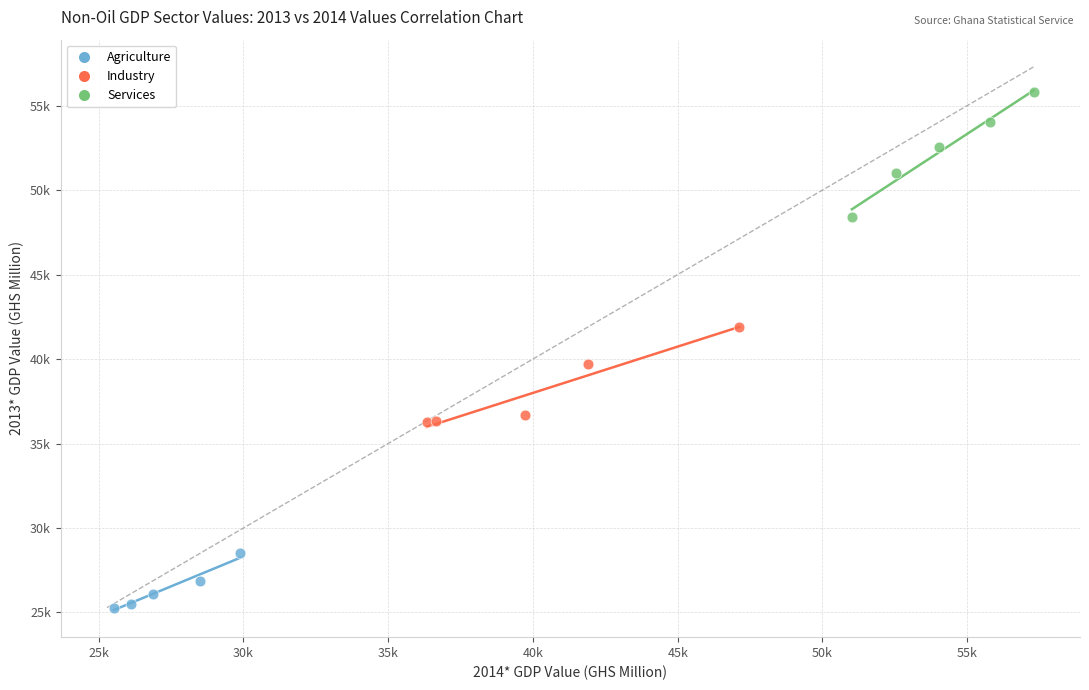

Which series has the widest spread of Y values?

Services